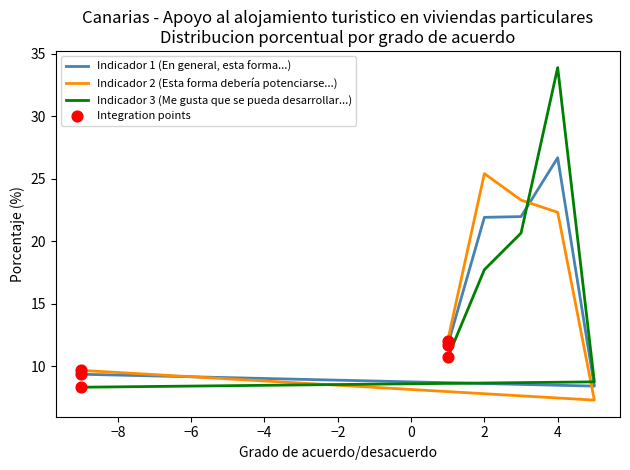

Which series contains the highest Y value?

Indicador 3 (Me gusta que se pueda desarrollar...)